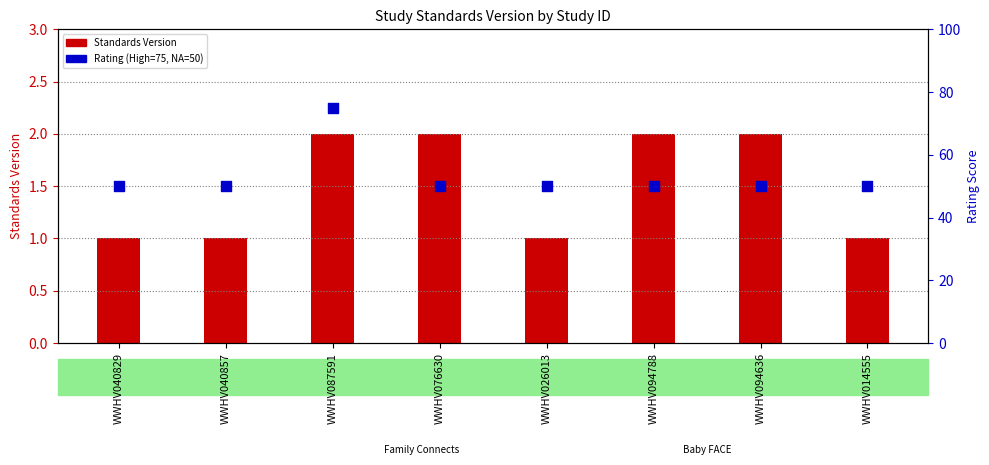

What is the total value across all series at WWHV076630?

52